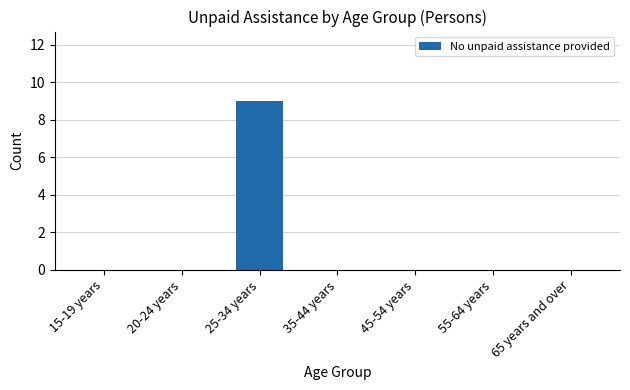

At which category does the chart reach its peak across all series?

25-34 years